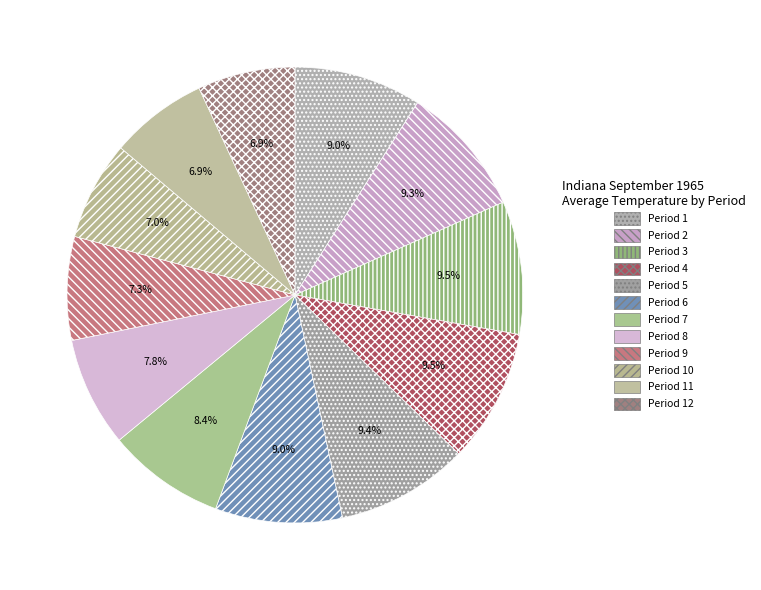

The Period 9 slice represents 15% of the pie. True or false?

False